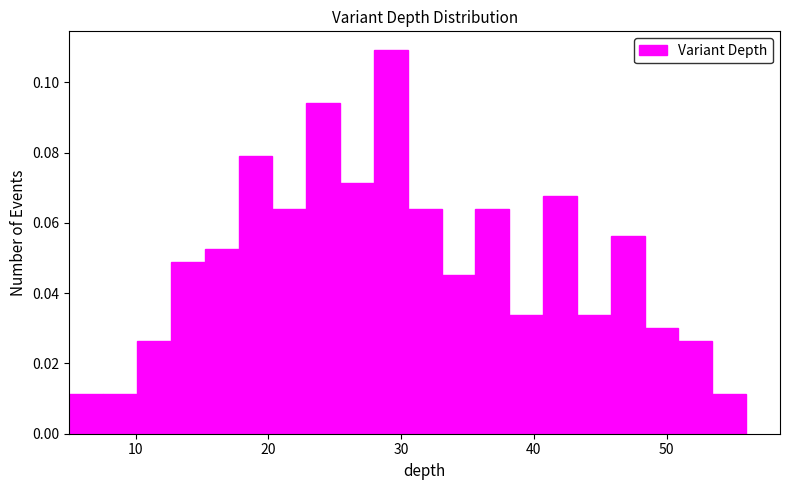

Around what value on the x-axis is the tallest bar? Give the approximate position of its centre, as read against the axis.

29